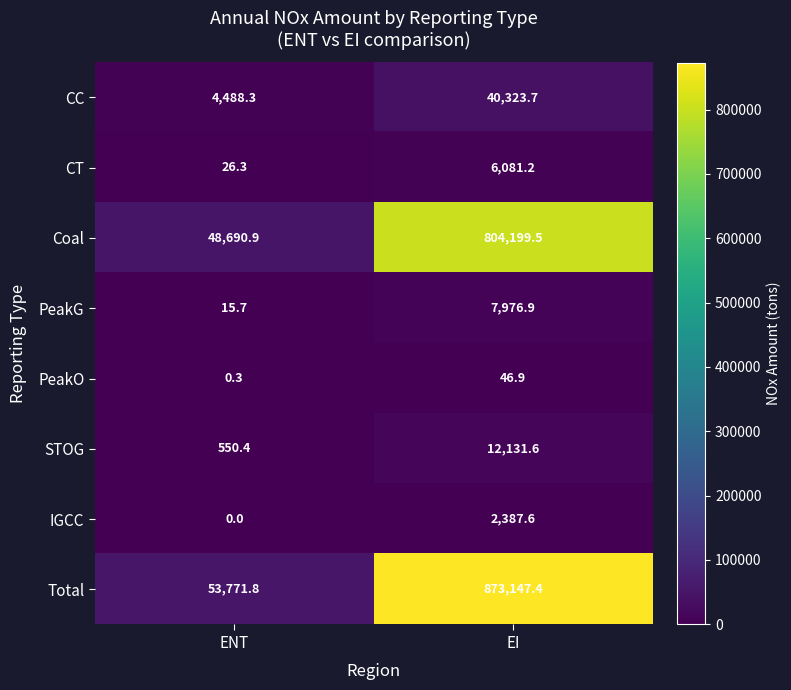

At which category is the sum across all series the highest?

EI